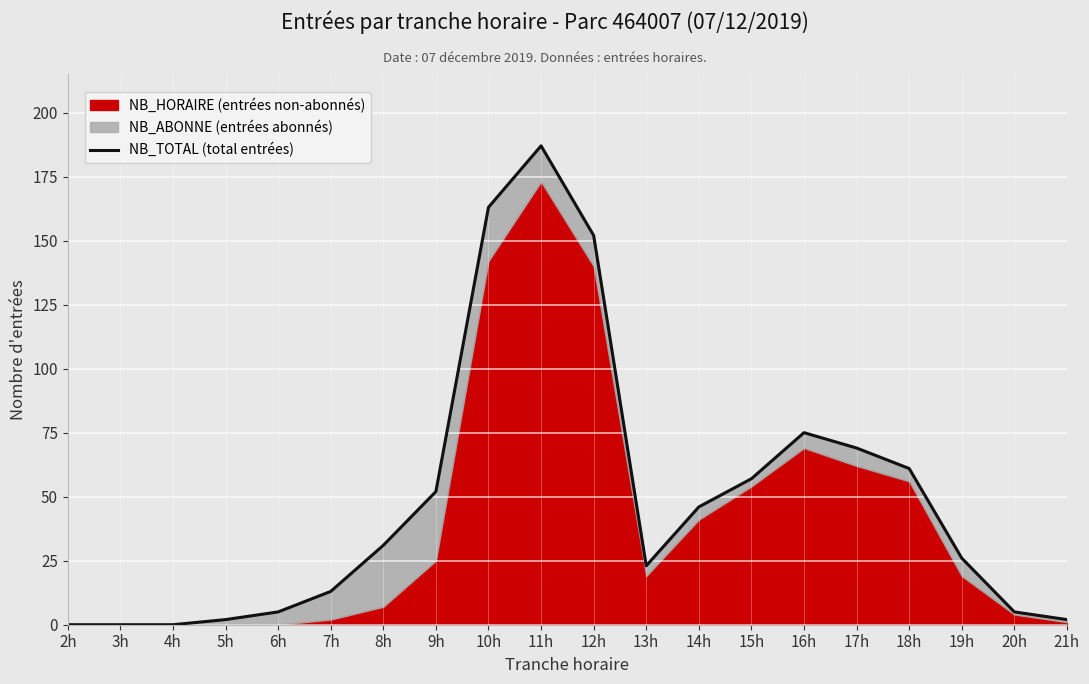

What is the value of the 8th point from the left?

52